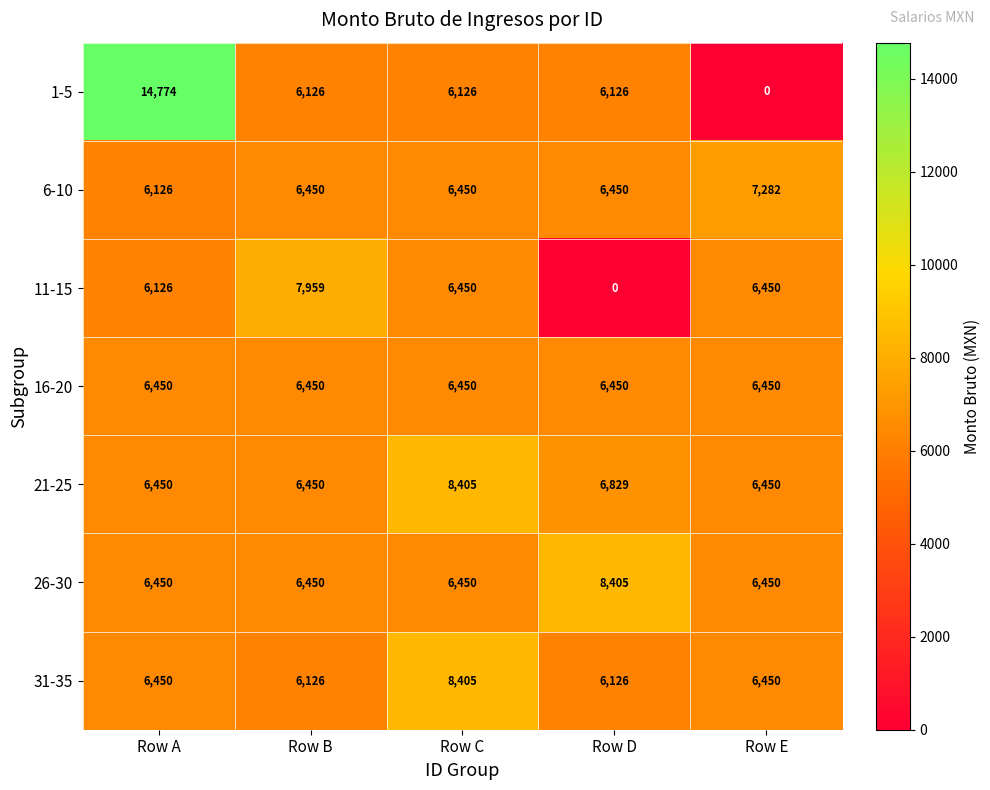

The 26-30 series shows 13231 at Row D. True or false?

False